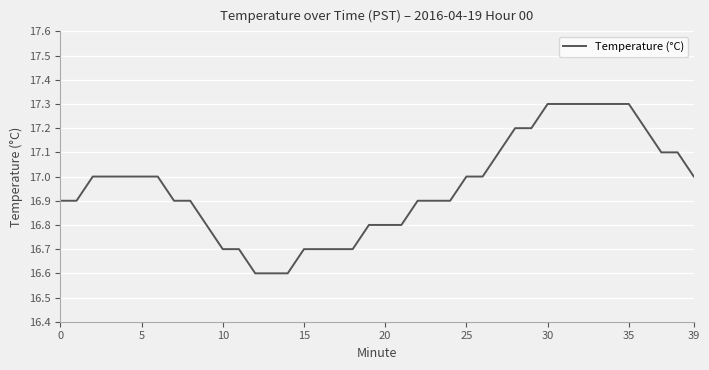

What is the difference between the maximum and minimum values?

0.7